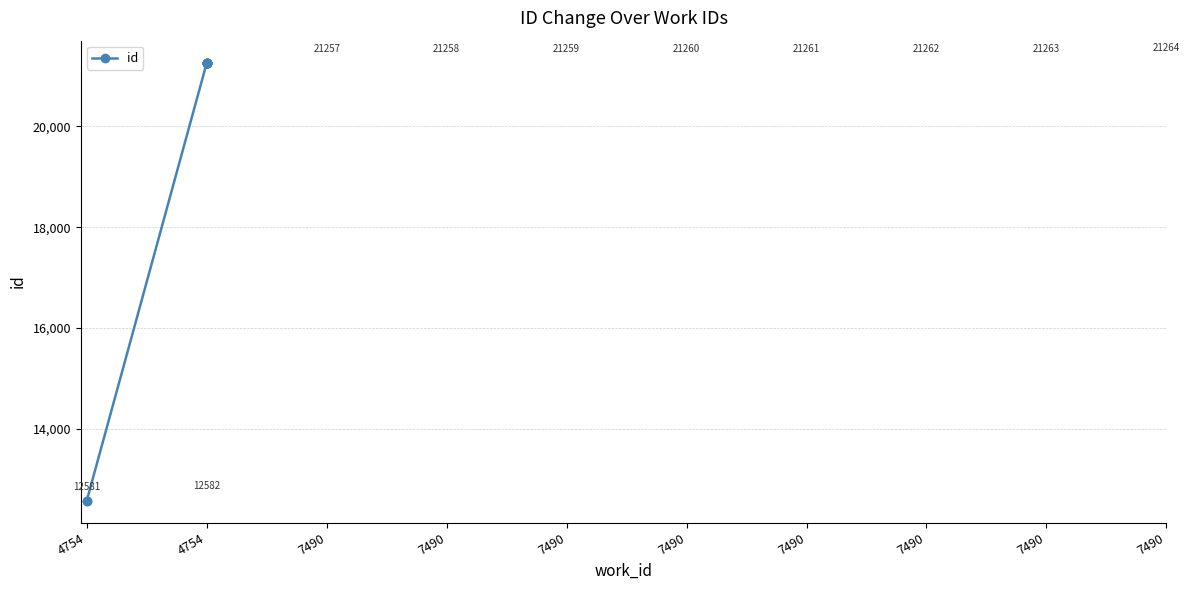

What is the approximate value at 4754, to the nearest 100?

12600